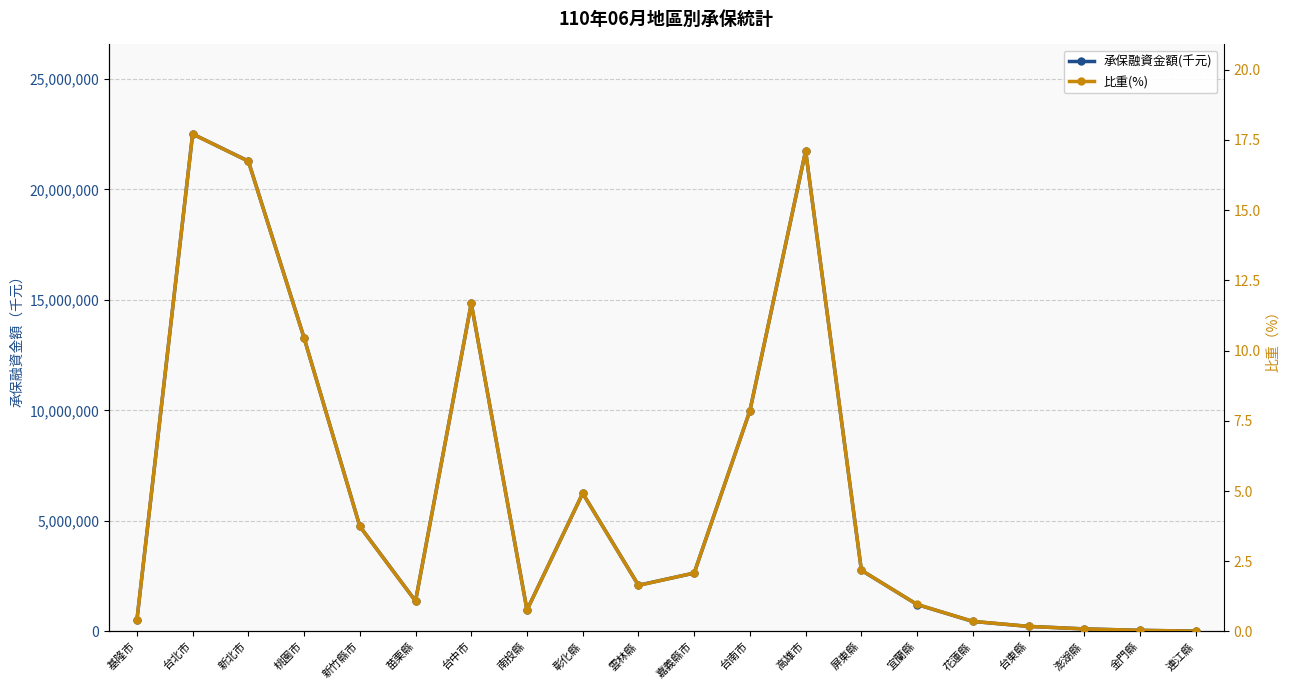

Reading left to right, what are all the values shown in this chart?

承保融資金額(千元): 512039.0	22511320.0	21283579.0	13286272.0	4760071.0	1375709.0	14841491.0	971693.0	6251782.0	2090722.0	2641535.0	9987276.0	21742802.0	2767252.0	1218486.0	452787.0	229906.0	115374.0	49900.0	16000.0
比重(%): 0.4	17.7	16.7	10.4	3.7	1.1	11.7	0.8	4.9	1.6	2.1	7.9	17.1	2.2	1.0	0.4	0.2	0.1	0.0	0.0